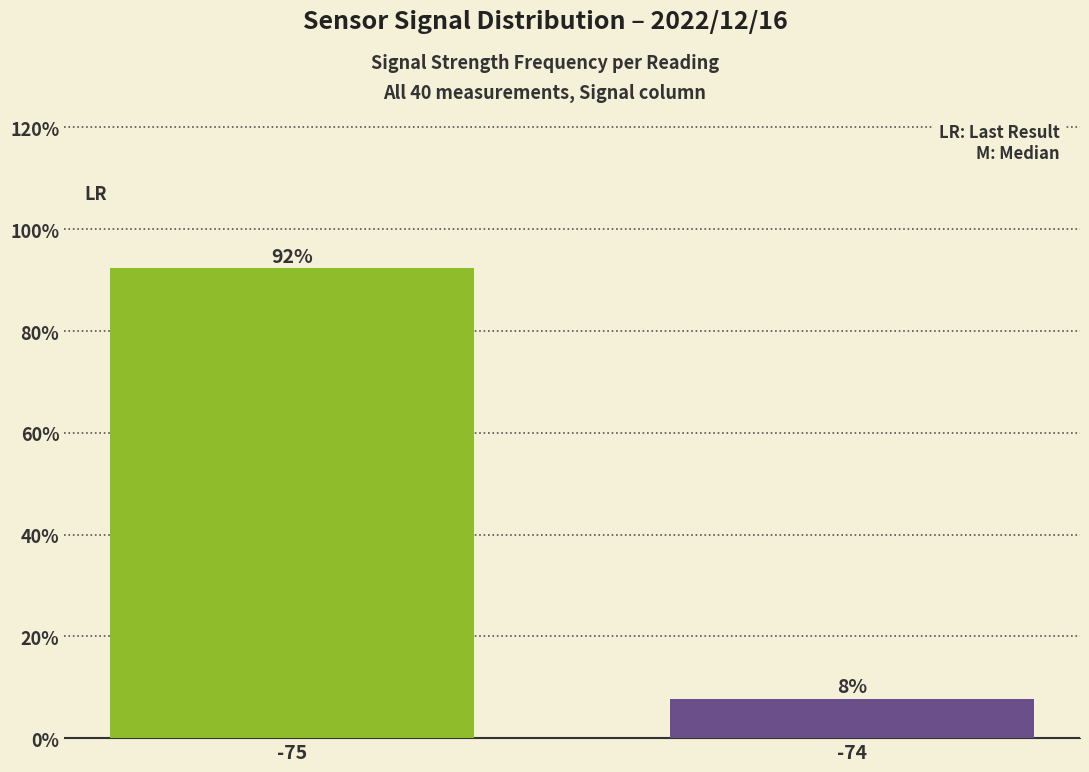

What is the ratio of the value at -74 to the value at -75?

0.1